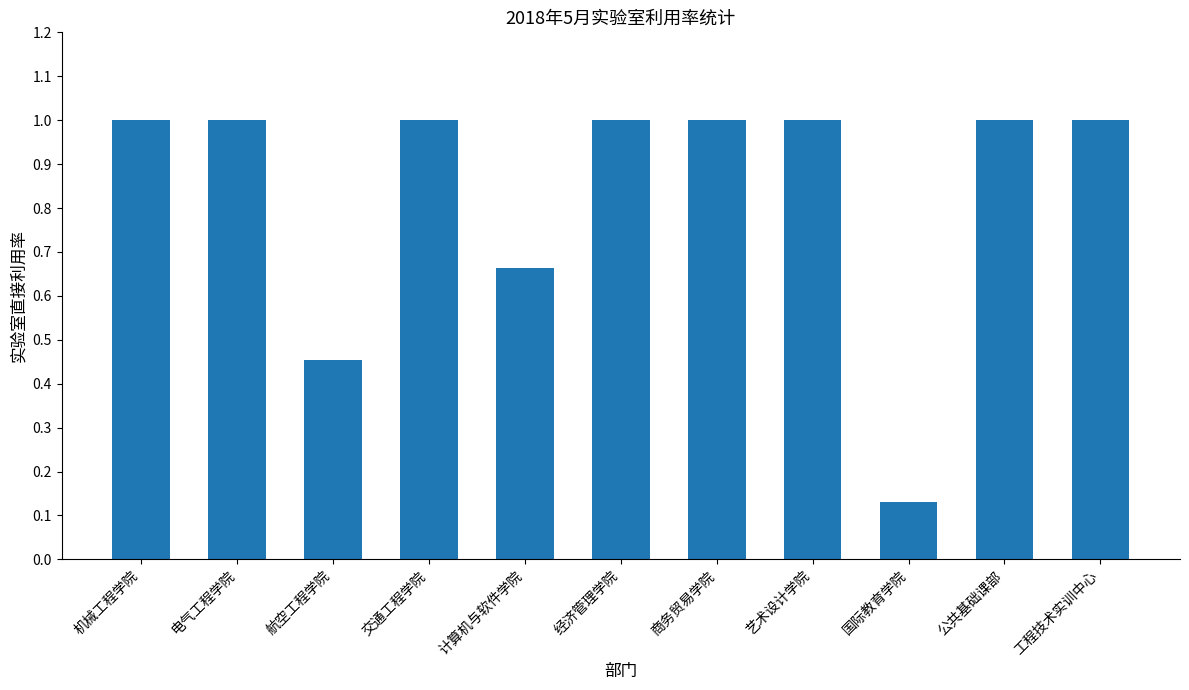

What is the sum of all values?

9.2